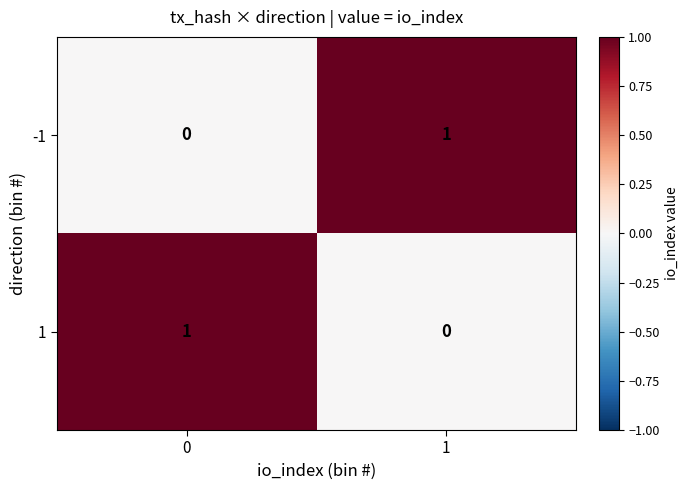

At 1, list the series in order from largest to smallest.

-1, 1